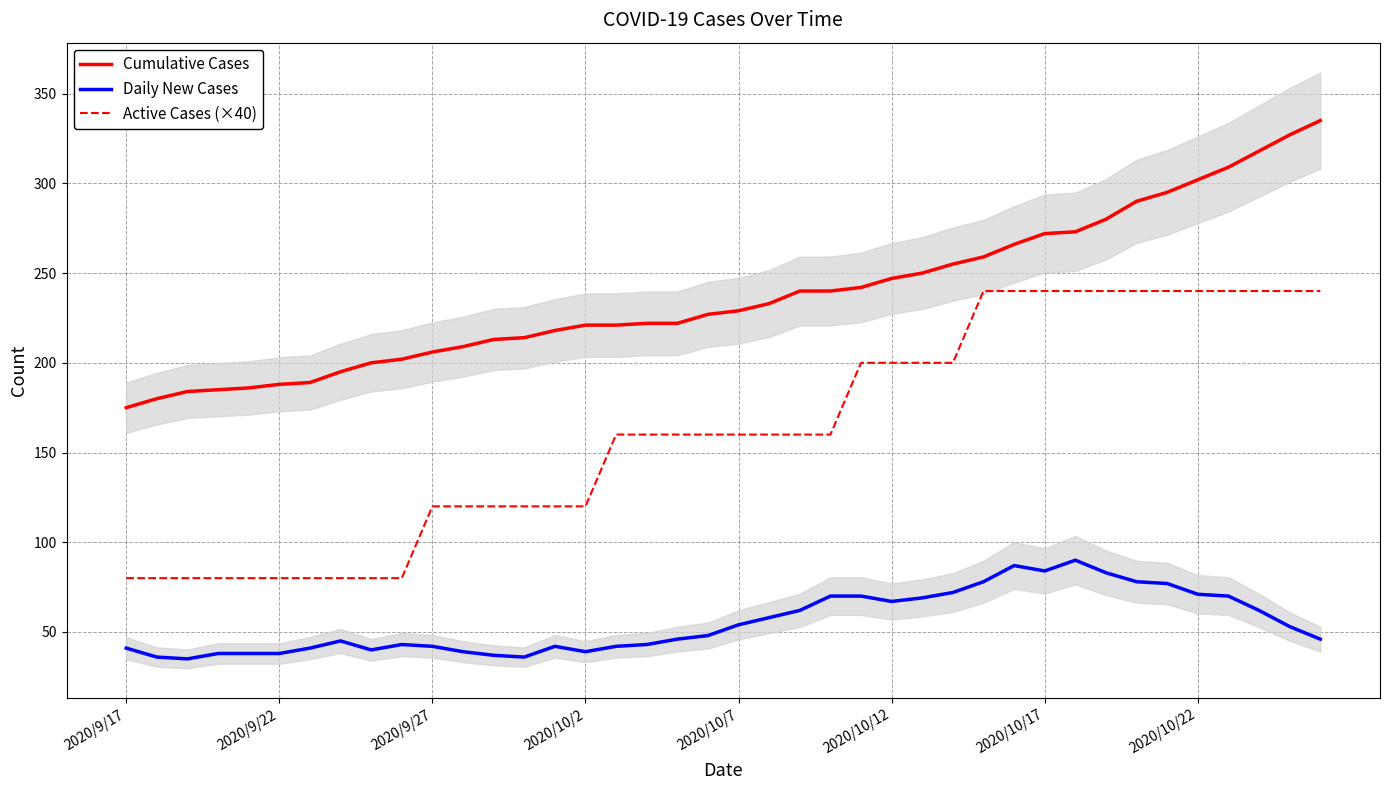

What is the difference between the highest and lowest values at 19?

179